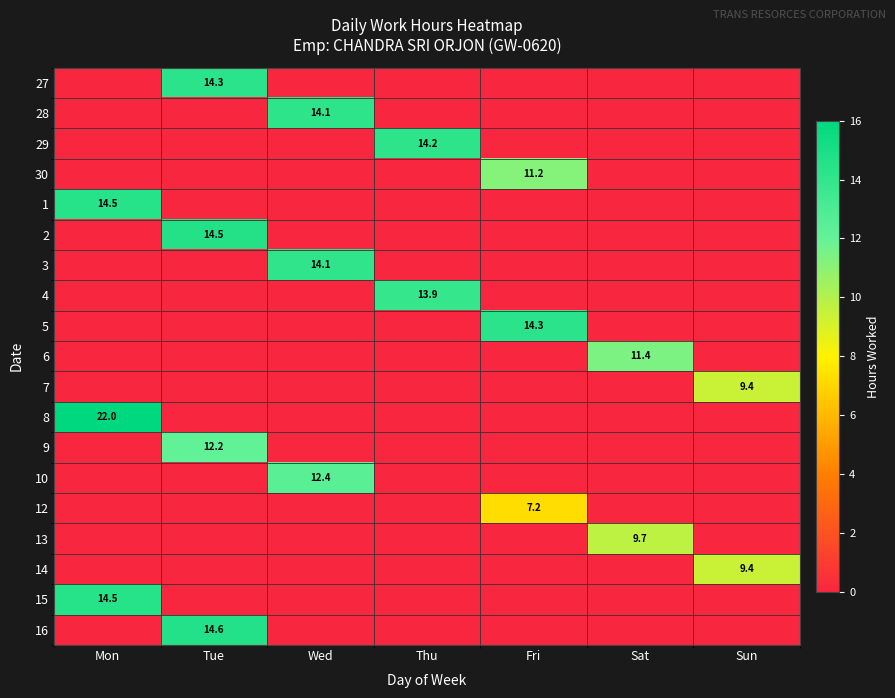

The 3 series shows 8.7 at Wed. True or false?

False